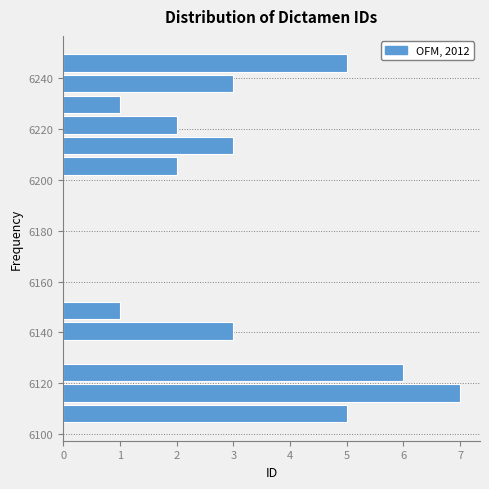

Reading bottom to top, transcribe this chart: for each bar, give the range it covers on the y-axis and its length. Neither the bar edges nor the lengths are printed on the chart, so give them approximately, as read against the axes.

6104 to 6112: 5
6112 to 6120: 7
6120 to 6128: 6
6128 to 6136: 0
6136 to 6144: 3
6144 to 6152: 1
6152 to 6160: 0
6160 to 6168: 0
6168 to 6178: 0
6178 to 6186: 0
6186 to 6194: 0
6194 to 6202: 0
6202 to 6210: 2
6210 to 6218: 3
6218 to 6226: 2
6226 to 6234: 1
6234 to 6242: 3
6242 to 6250: 5